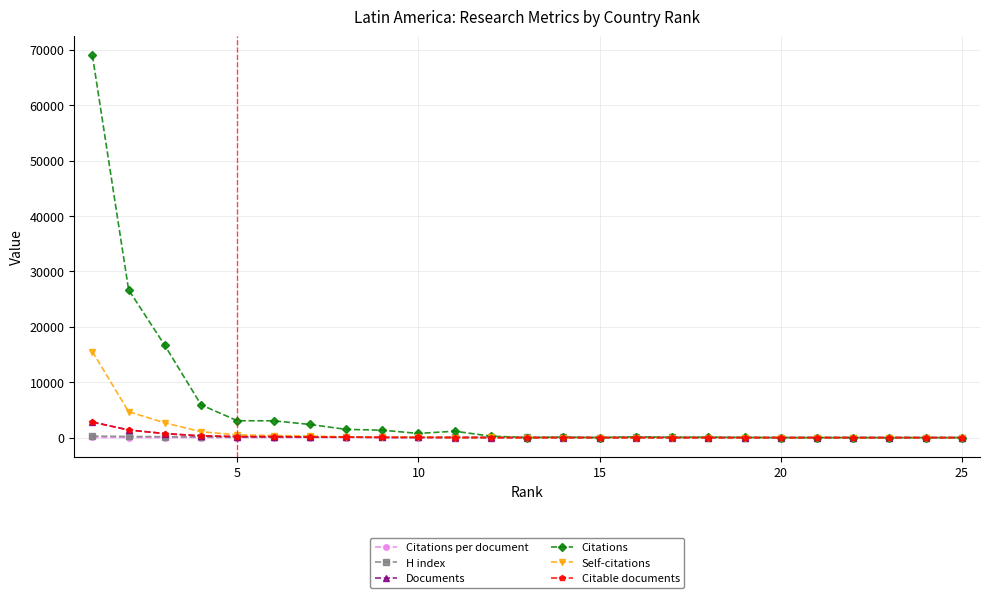

What is the difference between the maximum and second lowest values in the Self-citations series?

15528.0